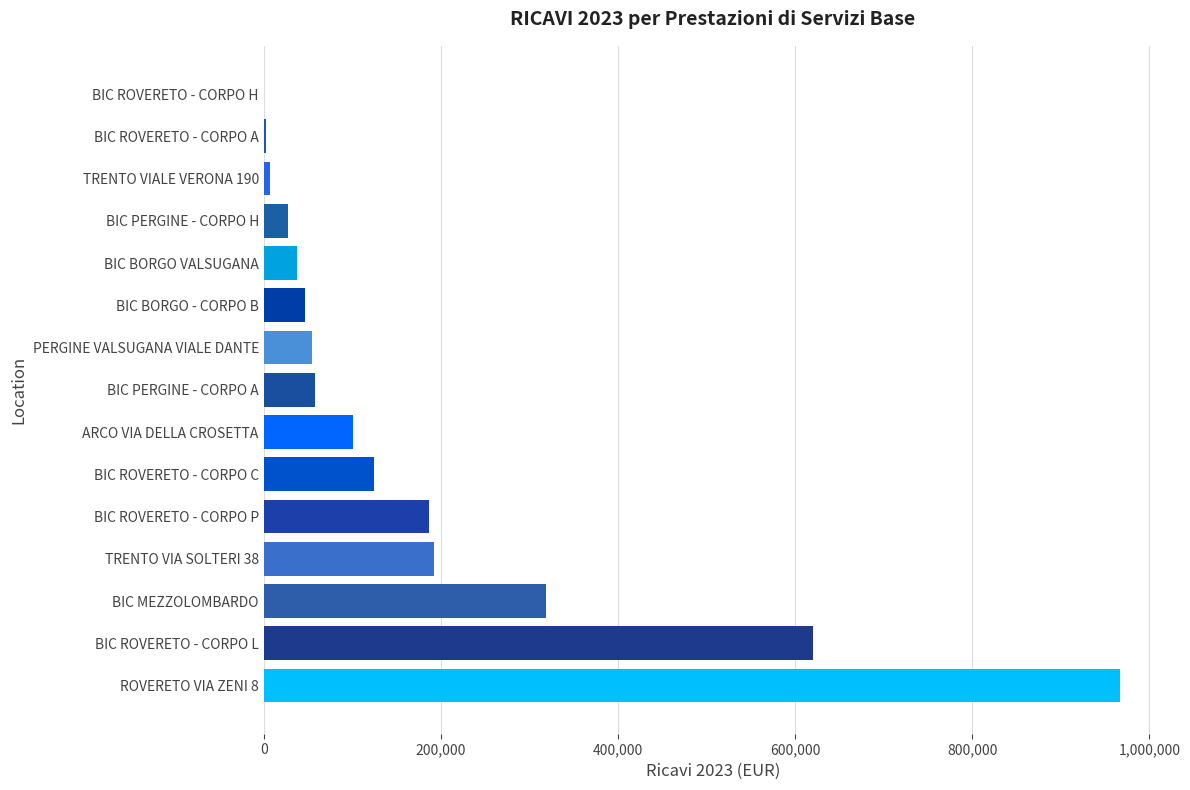

What is the sum of all values?

2744916.2